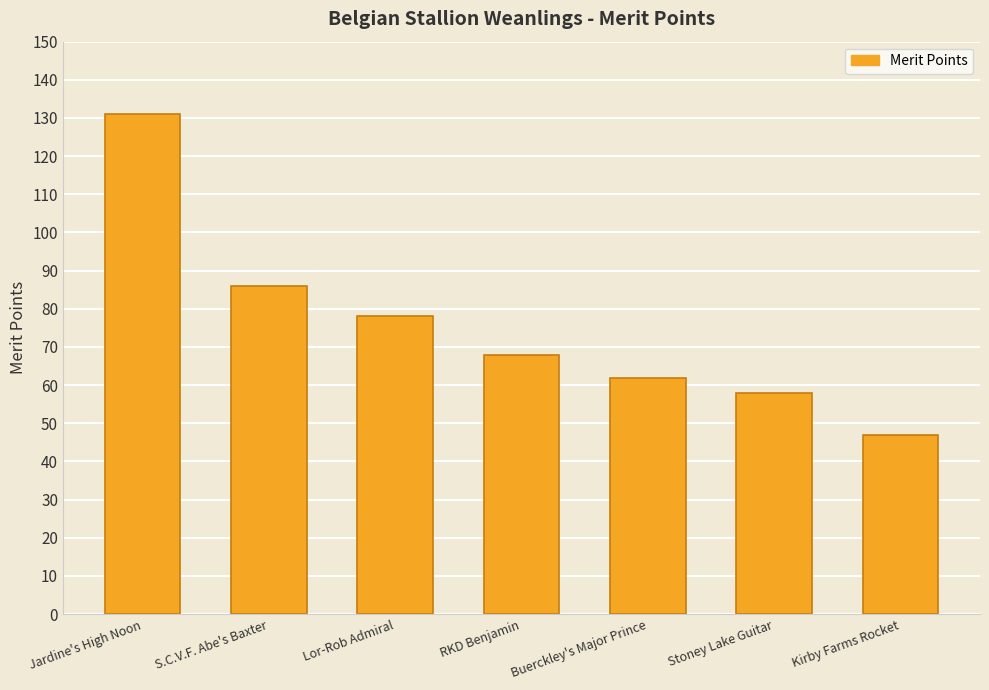

What is the sum of all values?

530